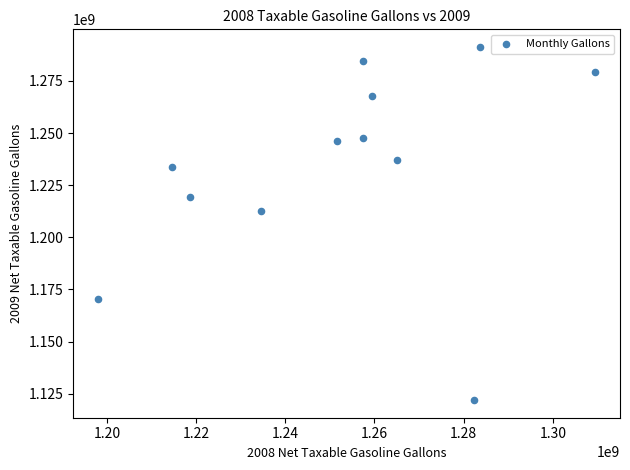

What Y value in the scatter plot is closest to 1206613396?

1212487451